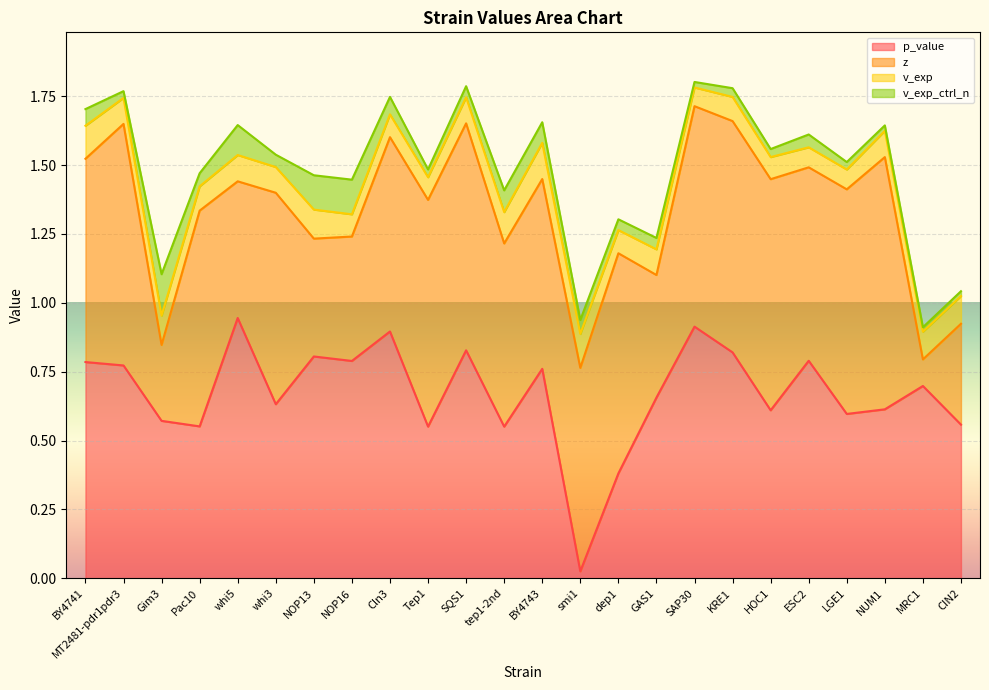

What are all the series names shown in the legend?

p_value, z, v_exp, v_exp_ctrl_n